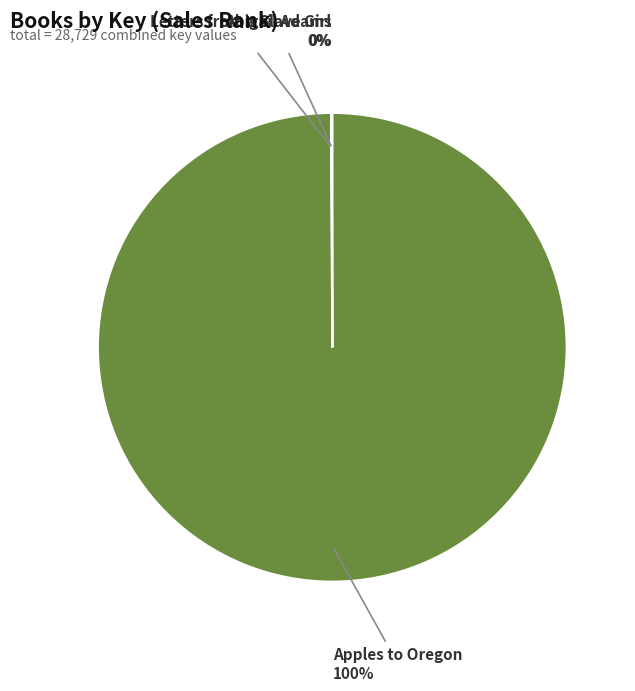

True or false: Apples to Oregon accounts for 93% of the total.

False